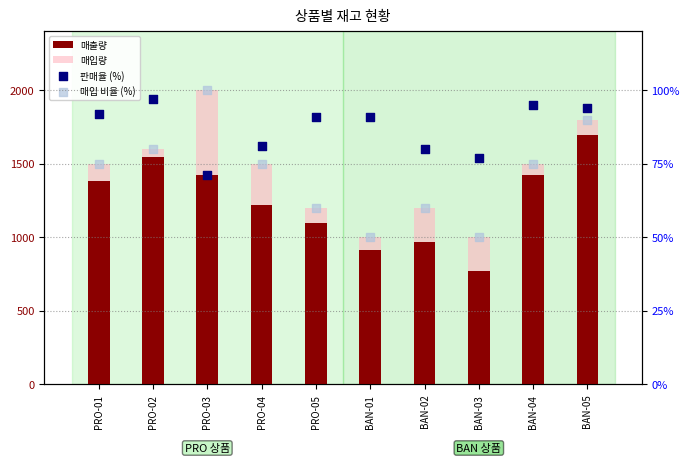

Which series contains the lowest Y value?

매입 비율 (%)